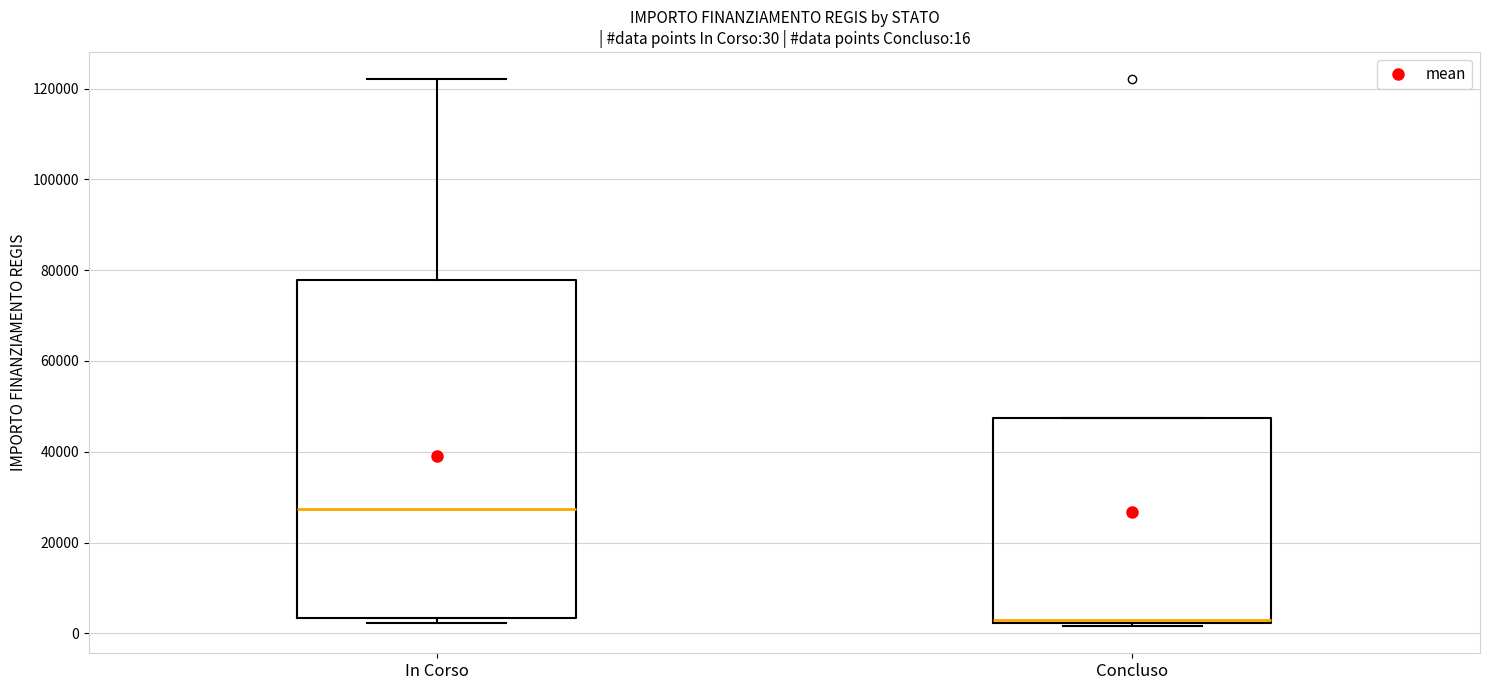

Which box has the highest median line?

In Corso